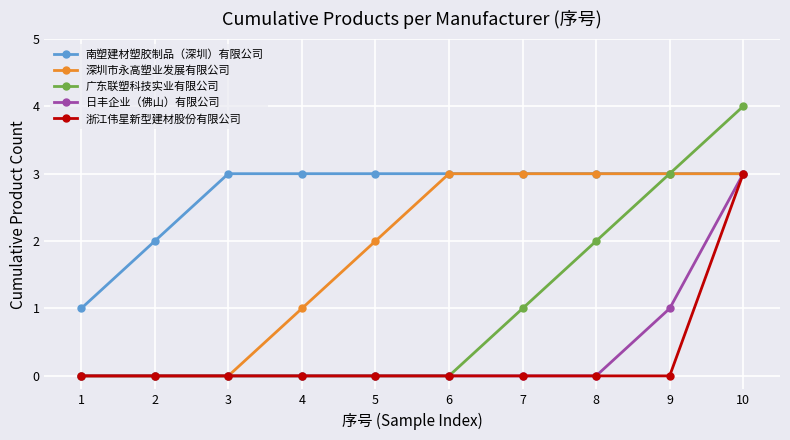

Reading left to right, extract all data points from this chart.

南塑建材塑胶制品（深圳）有限公司: 1	2	3	3	3	3	3	3	3	3
深圳市永高塑业发展有限公司: 0	0	0	1	2	3	3	3	3	3
广东联塑科技实业有限公司: 0	0	0	0	0	0	1	2	3	4
日丰企业（佛山）有限公司: 0	0	0	0	0	0	0	0	1	3
浙江伟星新型建材股份有限公司: 0	0	0	0	0	0	0	0	0	3